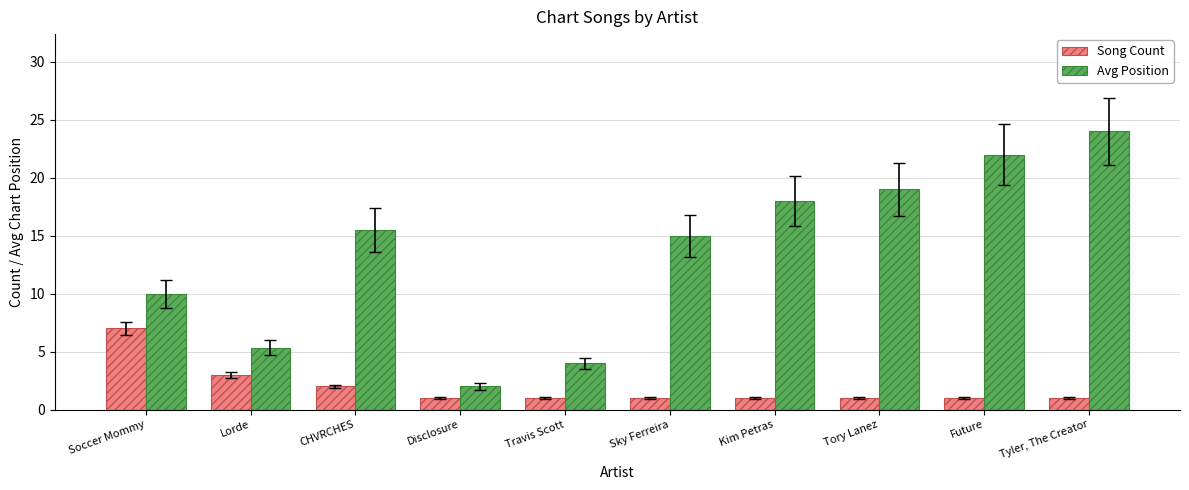

Reading right to left, list all the values displayed in this chart.

Song Count: 1.0	1.0	1.0	1.0	1.0	1.0	1.0	2.0	3.0	7.0
Avg Position: 24.0	22.0	19.0	18.0	15.0	4.0	2.0	15.5	5.3	10.0